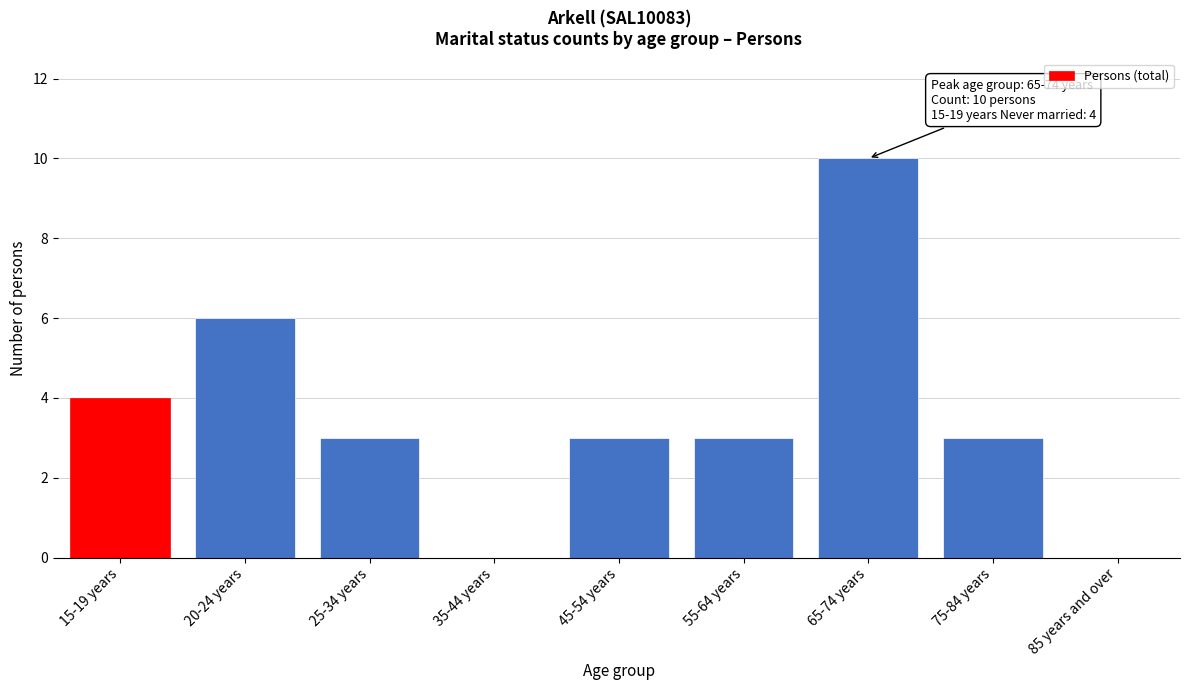

Reading left to right, list all the values displayed in this chart.

15-19 years=4	20-24 years=6	25-34 years=3	35-44 years=0	45-54 years=3	55-64 years=3	65-74 years=10	75-84 years=3	85 years and over=0